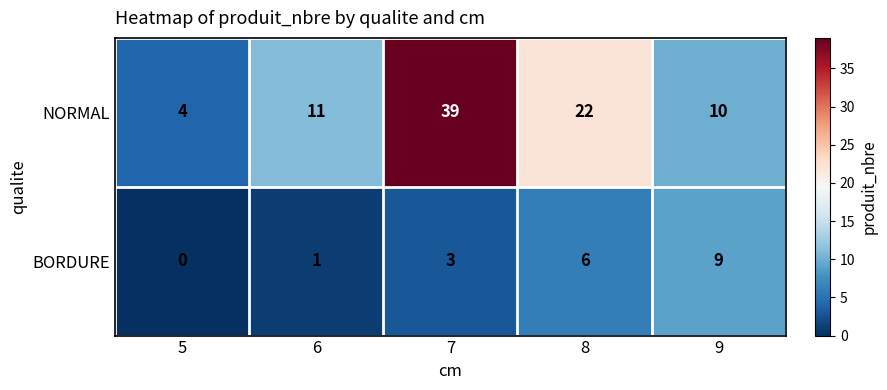

At how many categories does at least one series exceed 2?

5